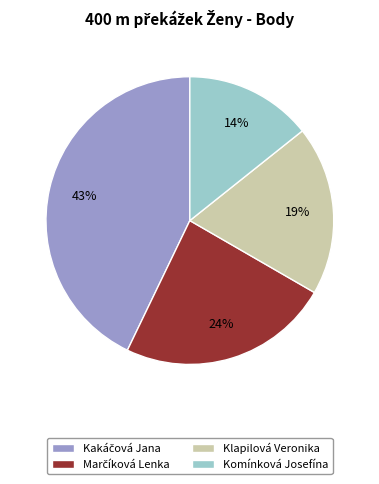

Does any single category account for the majority?

No